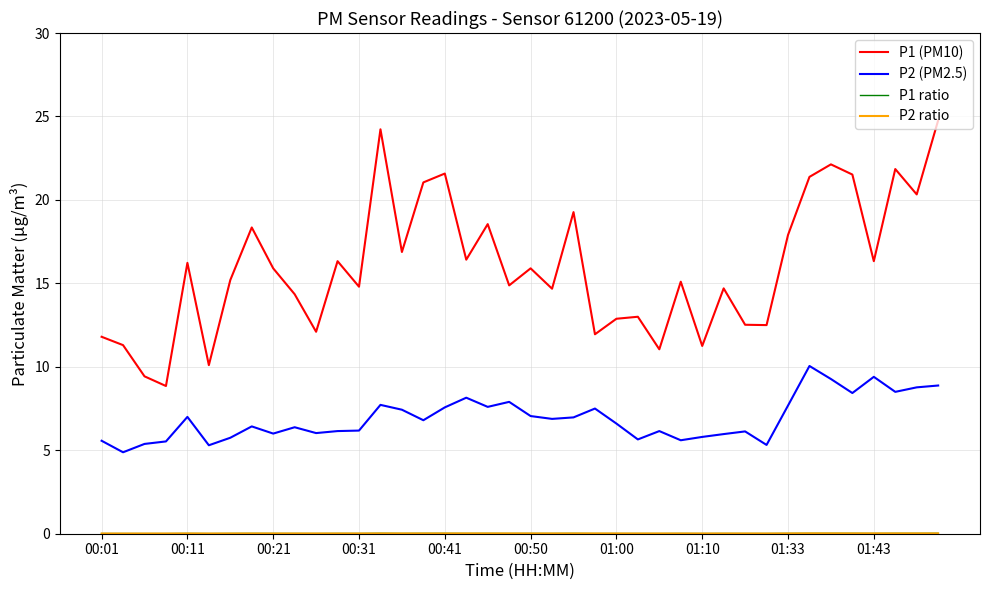

What is the highest value of the P2 (PM2.5) series?

10.1